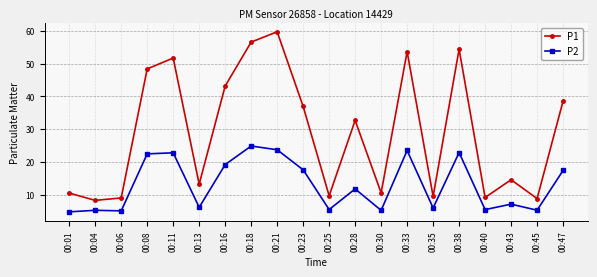

The value of P1 at 00:18 is 56.6. True or false?

True